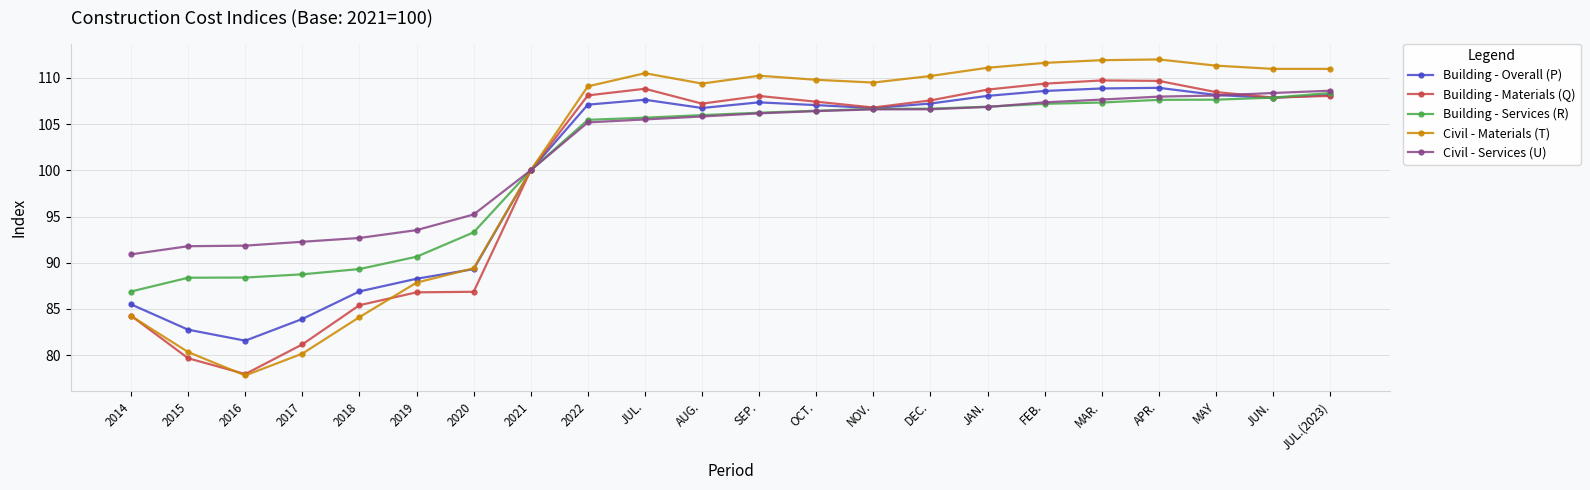

How many categories are shown in the chart?

22